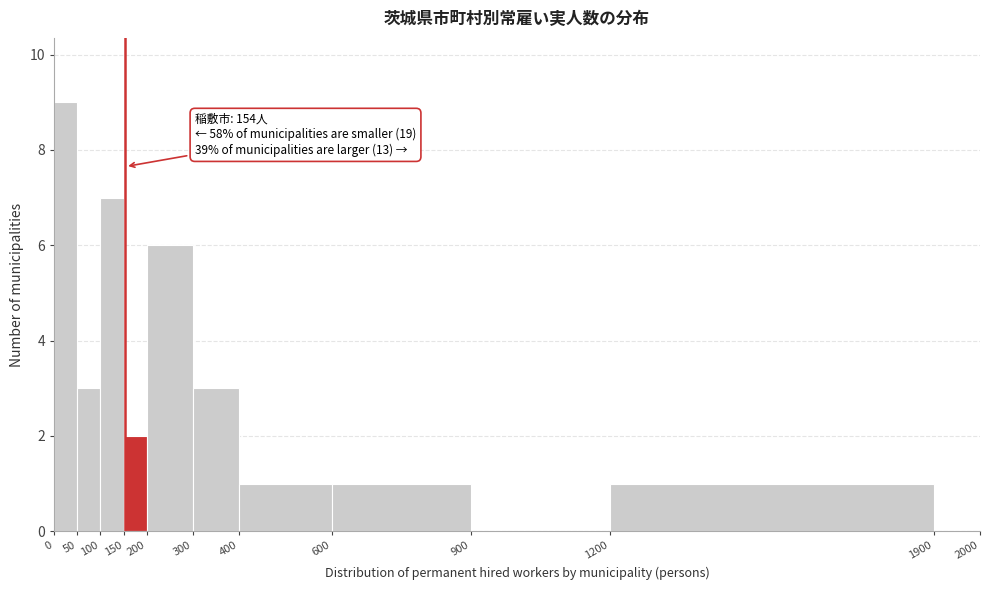

Over which range of the x-axis is the bar tallest?

0 to 50